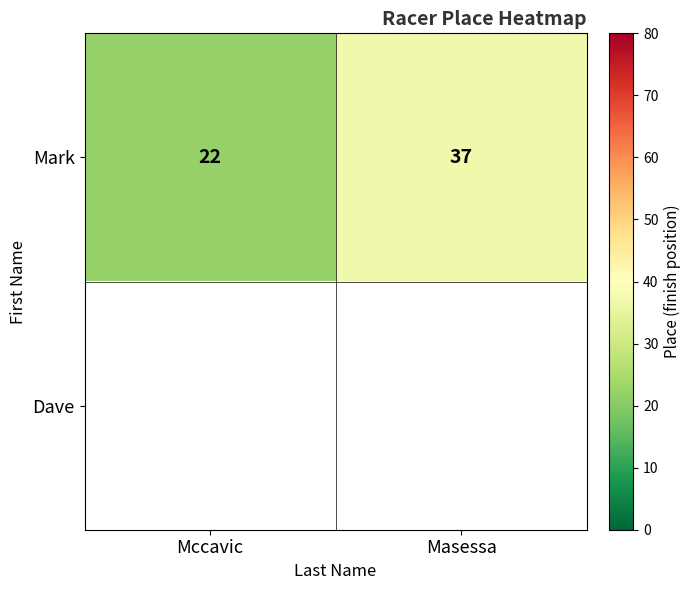

What is the sum of the Mark values at Mccavic and Masessa?

59